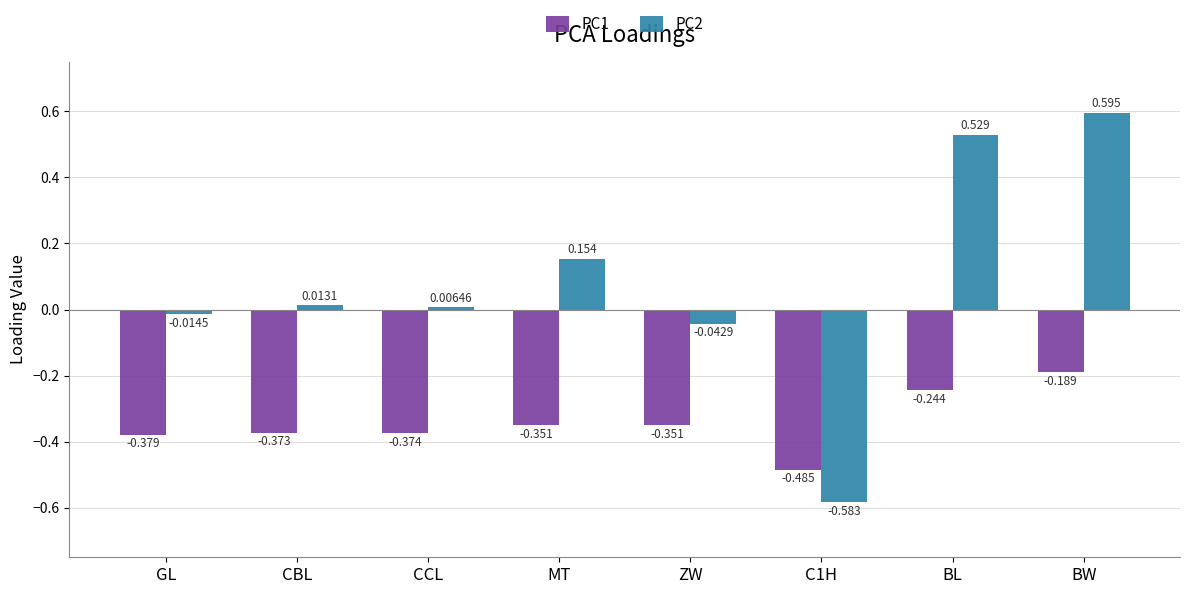

What is the difference between the PC1 values at CBL and C1H?

0.1